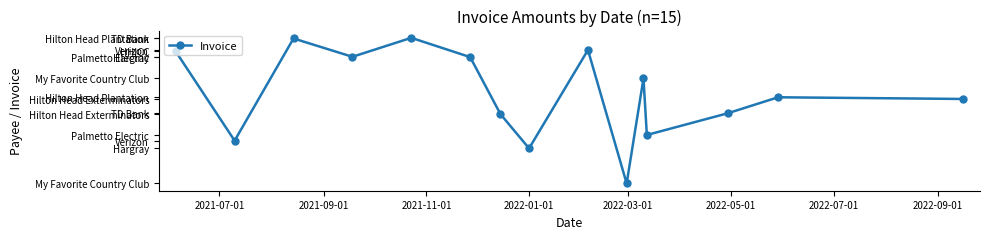

Is this an area chart (filled region under the line)?

No